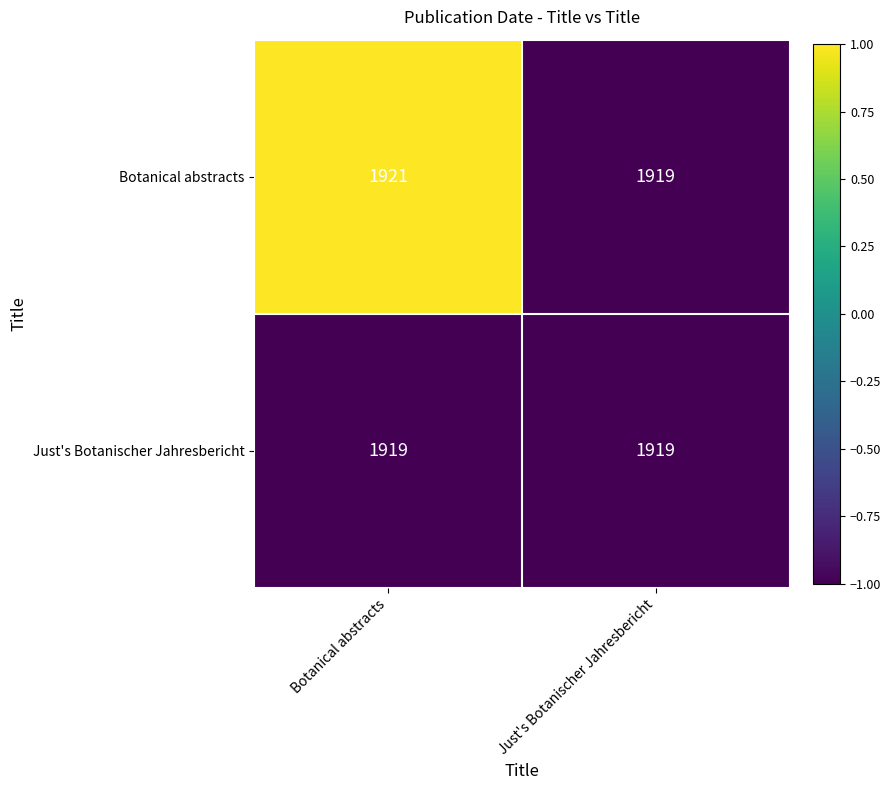

Which category has the lowest value in the Botanical abstracts series?

Just's Botanischer Jahresbericht